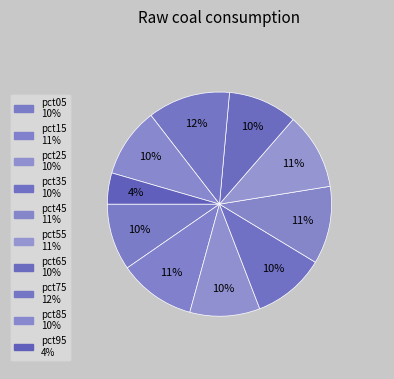

Count the number of slices in the pie.

10